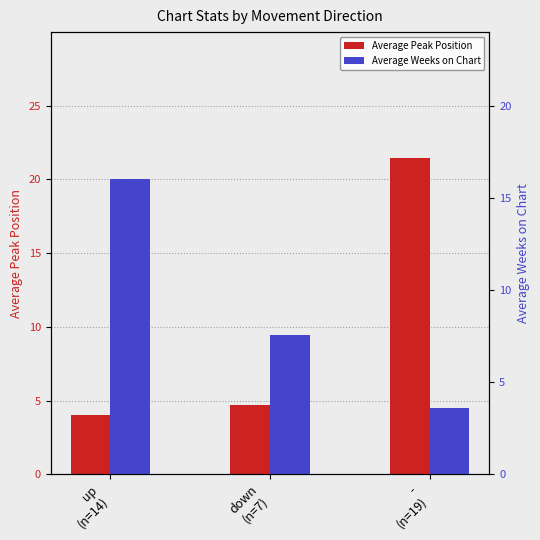

At which category does the chart reach its minimum across all series?

-
(n=19)